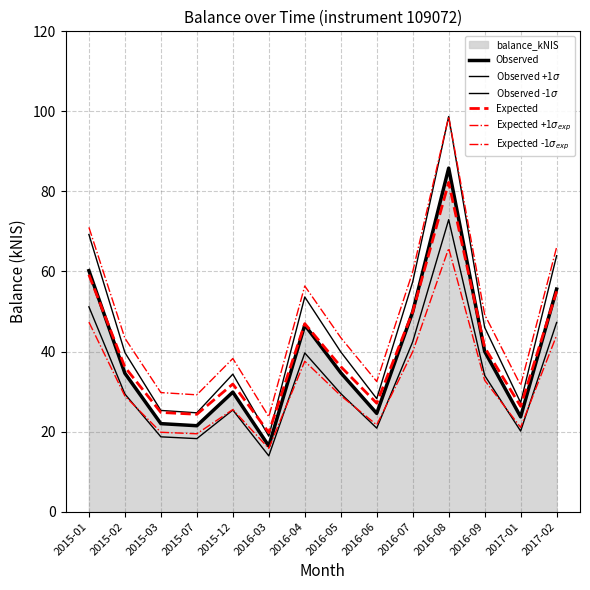

What is the difference between the maximum and minimum values in the Observed series?

69.4